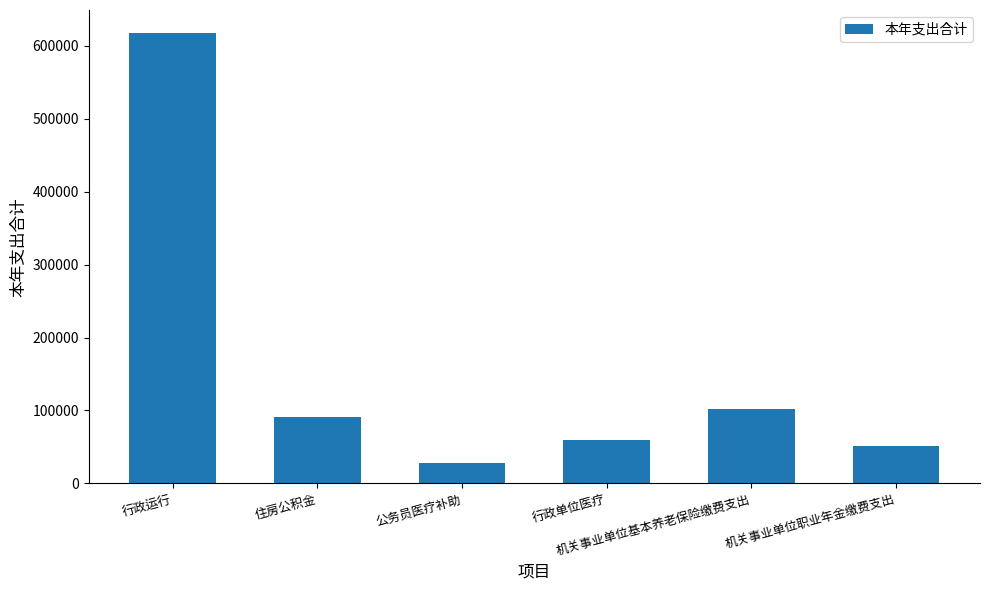

Reading left to right, what are all the values shown in this chart?

618291.4	91366.7	27860.5	59388.3	102121.1	51060.6